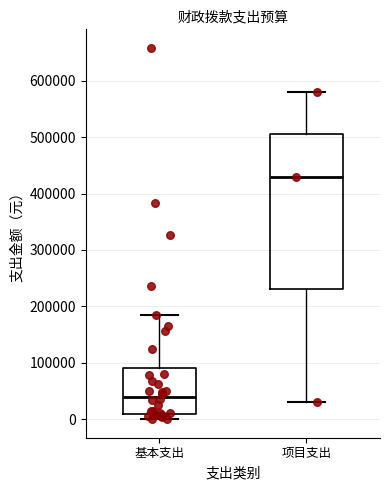

Reading left to right, read every box against the y-axis: the position of its median line, the range the box covers, and the ends of its whiskers. The values are not printed on the chart, so give them approximately, as read against the axis.

基本支出: median 40000, box 10000 to 90000, whiskers 0 to 190000
项目支出: median 430000, box 230000 to 510000, whiskers 30000 to 580000